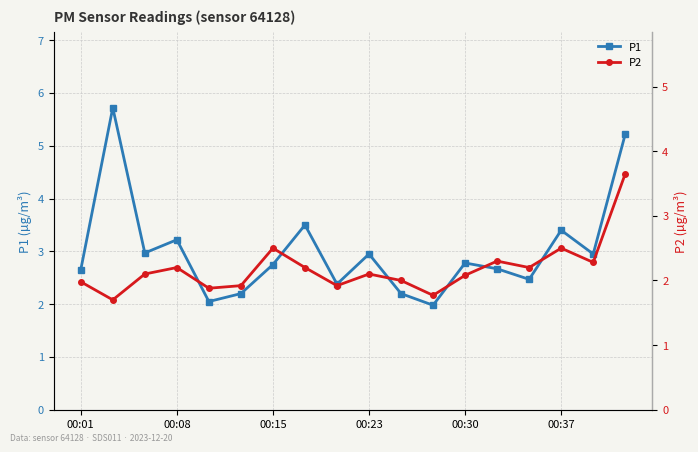

Is it true that P1 equals 1.2 at 00:08?

False